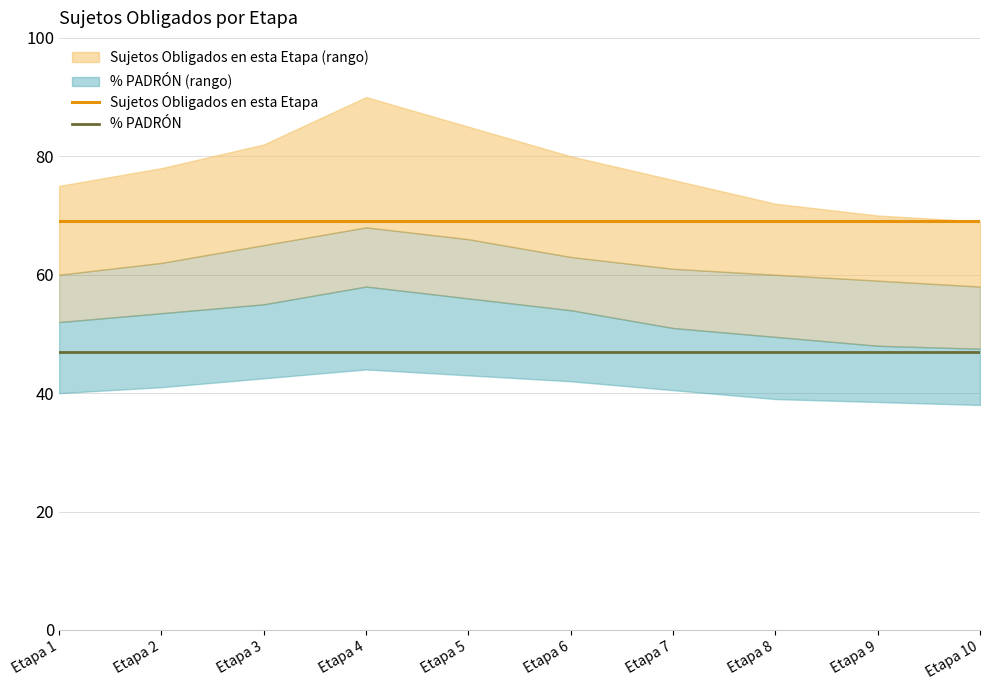

Is it true that Sujetos Obligados en esta Etapa equals 96.6 at Etapa 2?

False